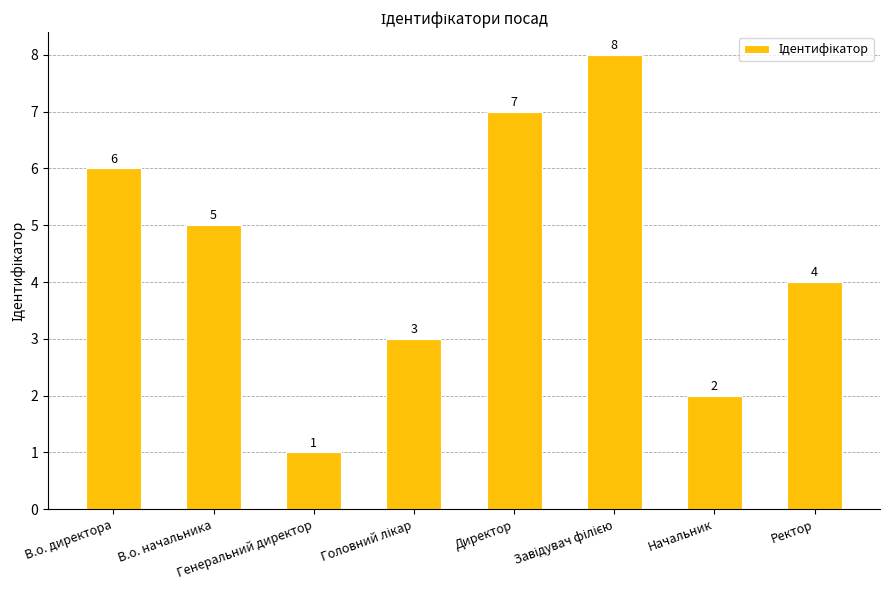

At which category does the chart reach its minimum across all series?

Генеральний директор